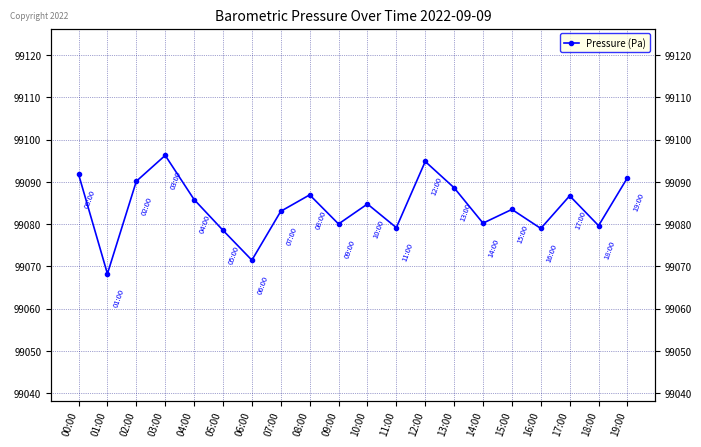

What is the greatest value displayed?

99096.2